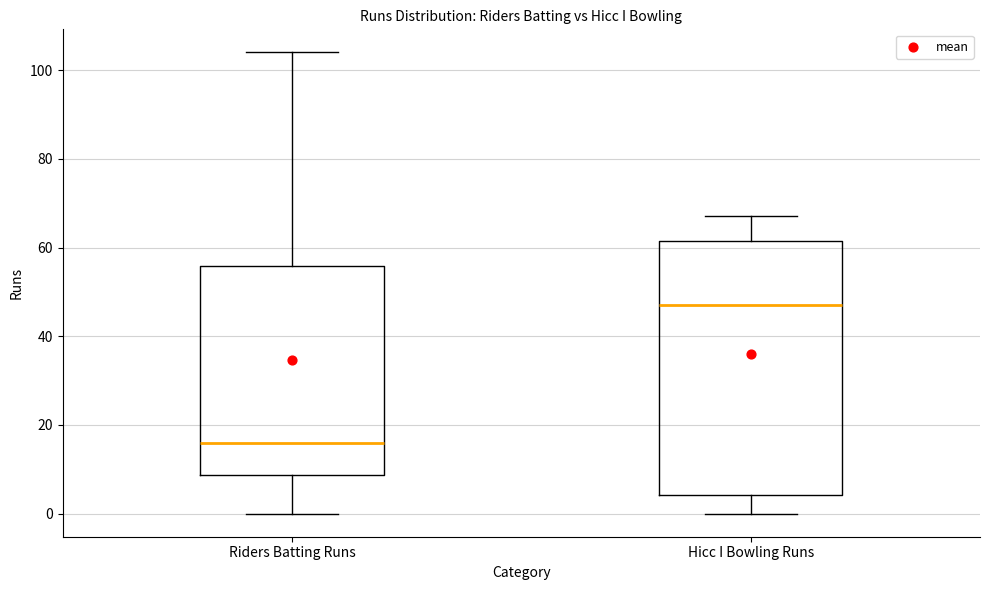

Which box's median line is the lowest?

Riders Batting Runs